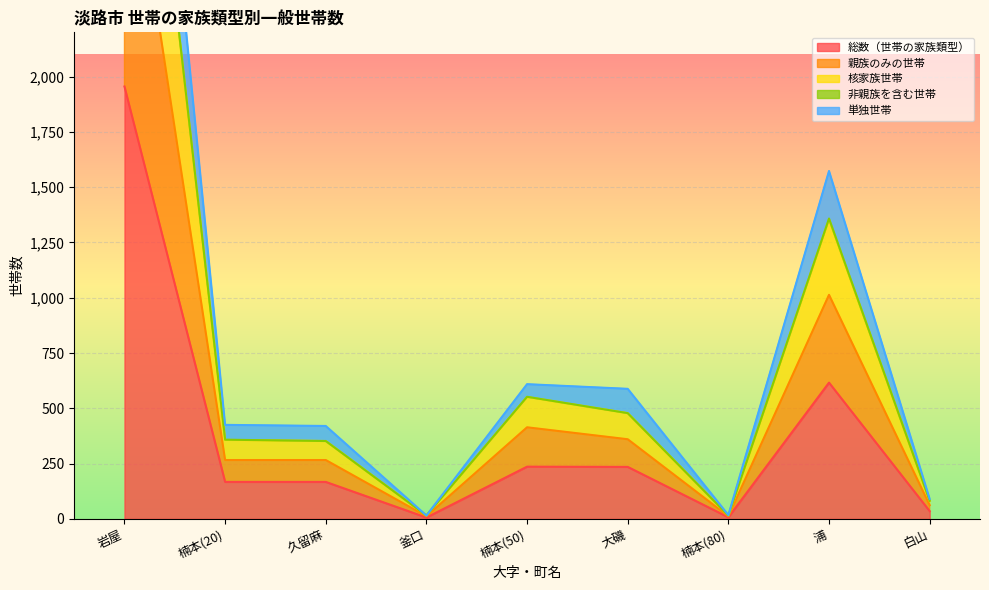

At which label is 非親族を含む世帯 closest to 1637?

浦